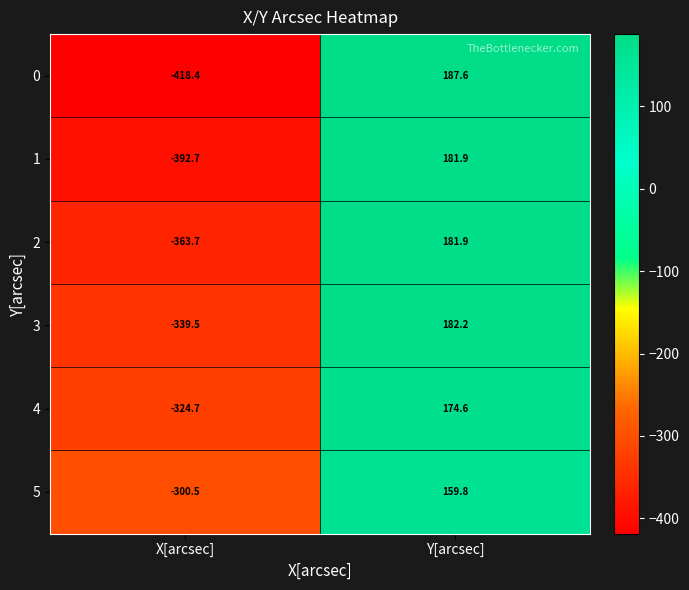

List the labels in order of 1 value, largest first.

Y[arcsec], X[arcsec]